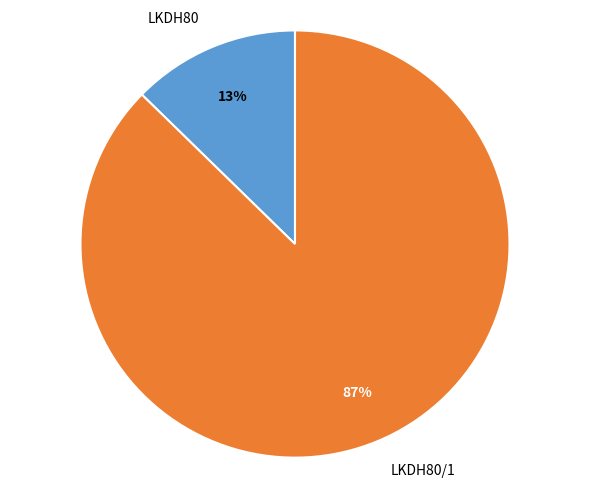

Is there any slice that represents more than half of the pie?

Yes